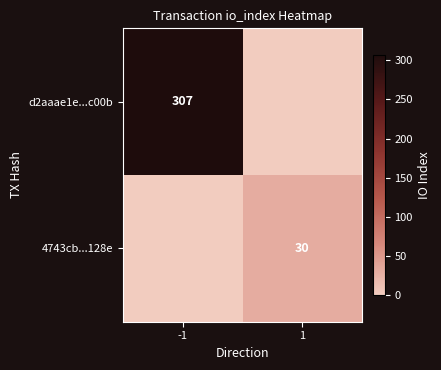

Is it true that 4743cb...128e equals 30 at 1?

True